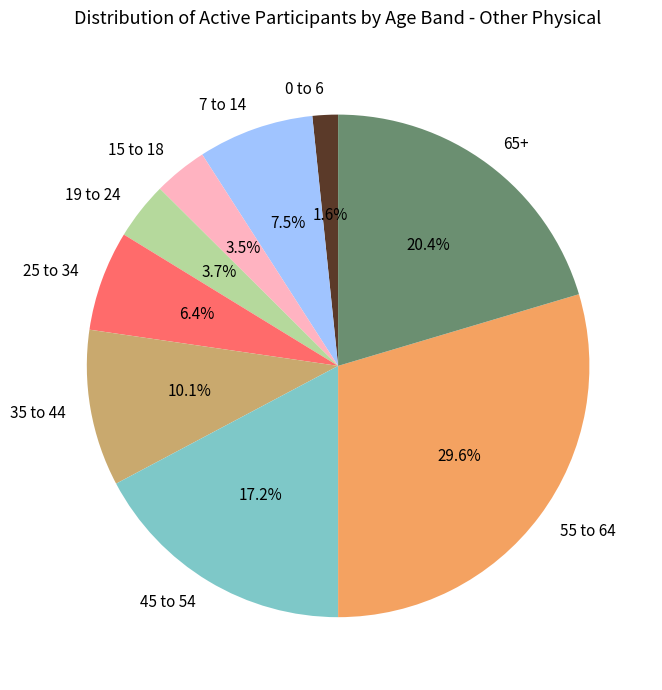

Which category has the biggest portion of the pie?

55 to 64